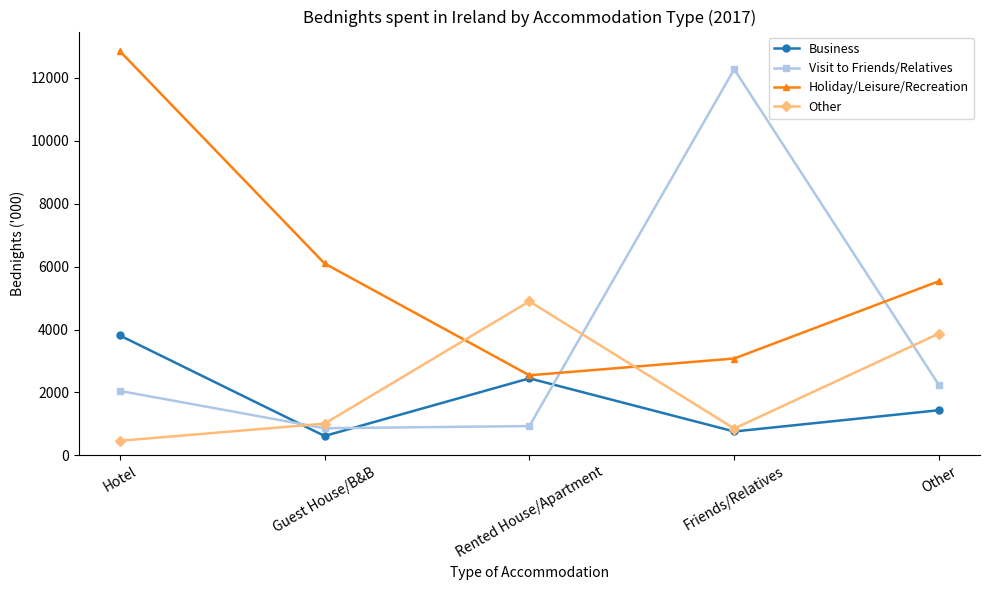

At how many categories does at least one series exceed 6851?

2